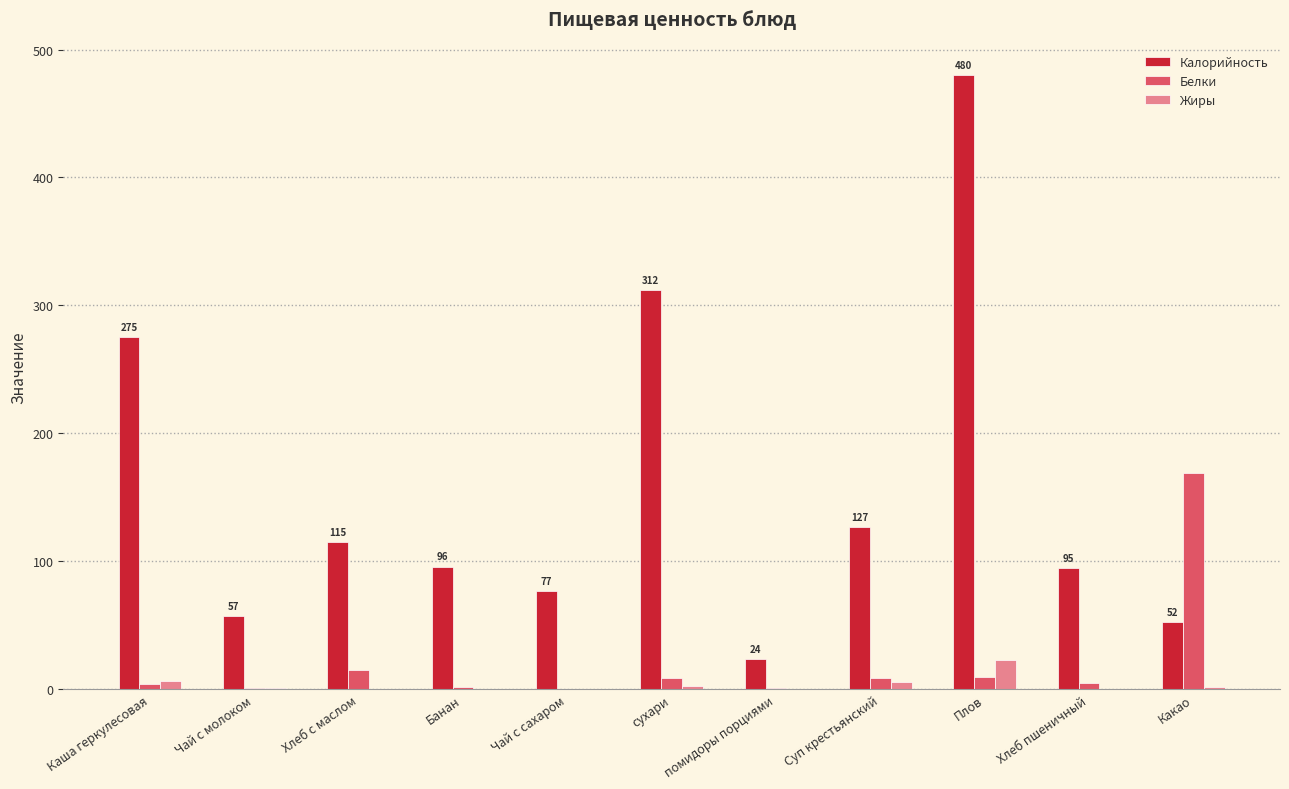

Which series changed the most between Хлеб с маслом and Плов?

Калорийность